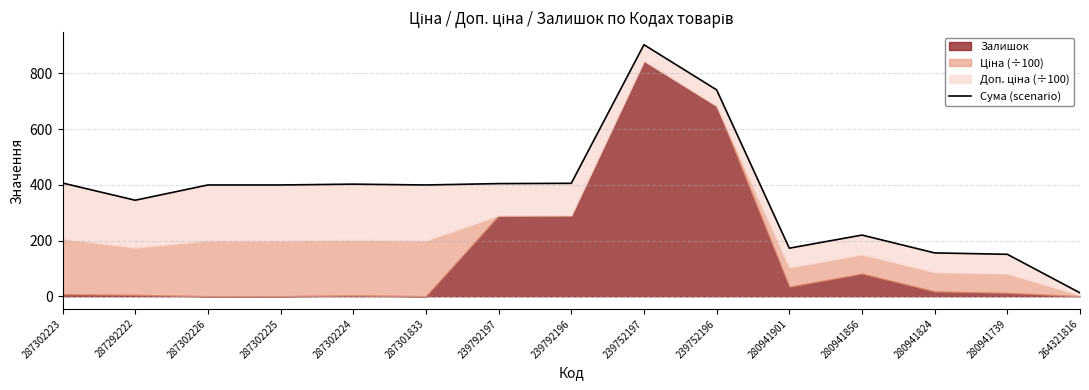

At which label does the data first exceed 399?

287302223